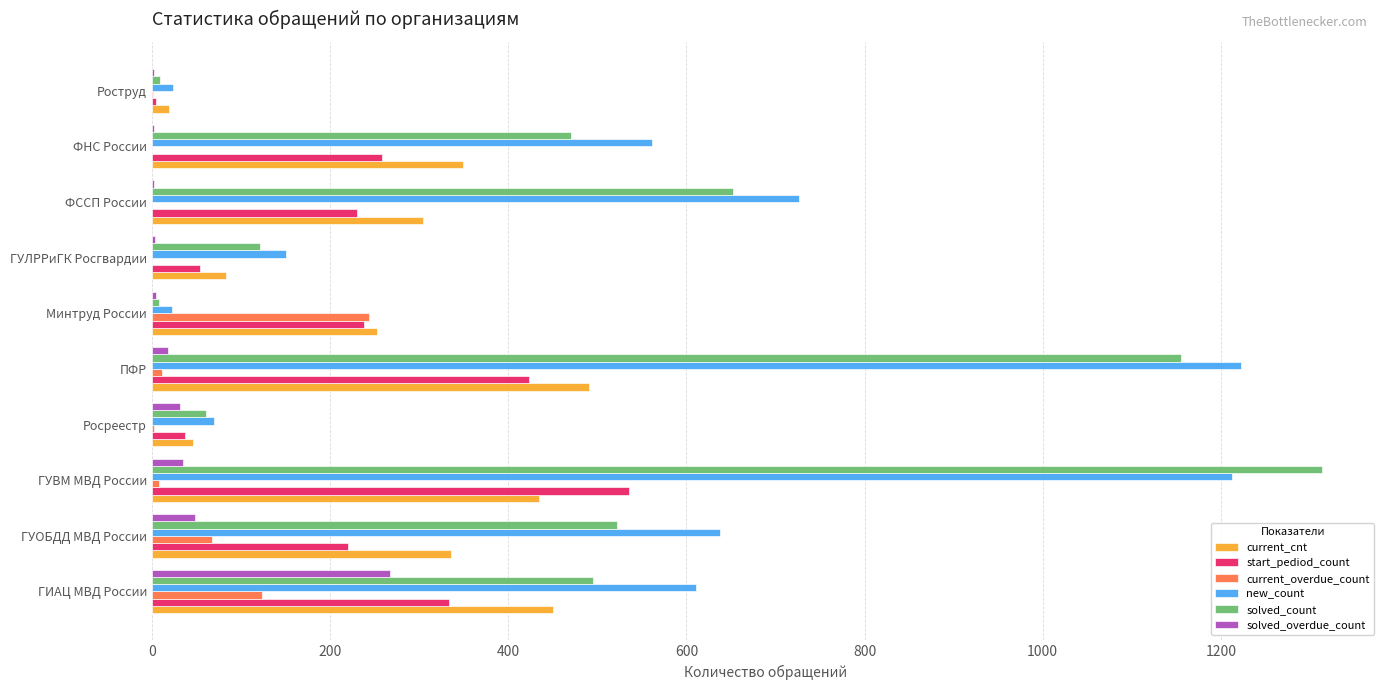

Is it true that new_count equals 403 at ГУОБДД МВД России?

False